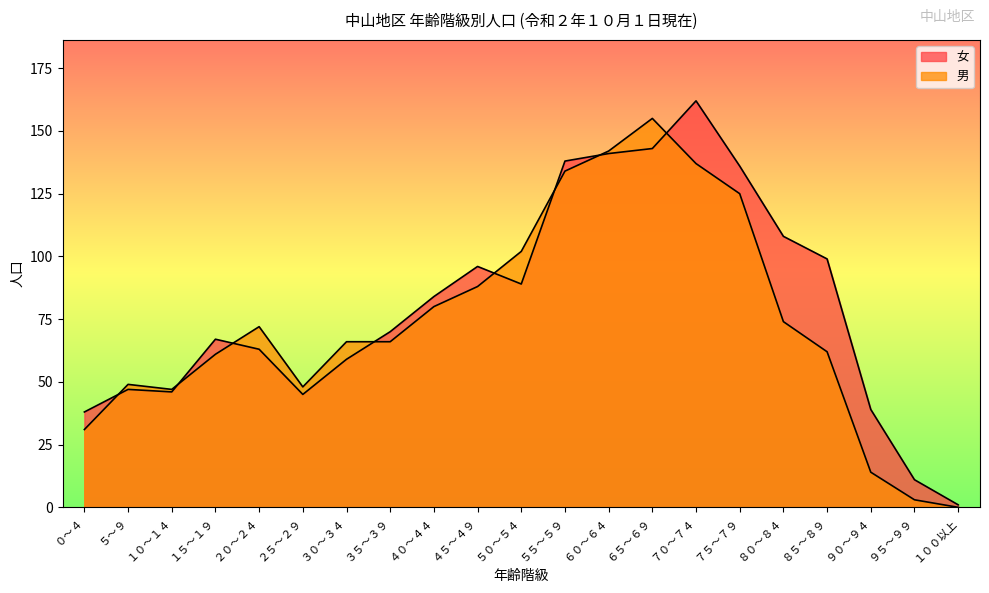

What value does the 男 series have at ６５～６９, to the nearest 50?

150